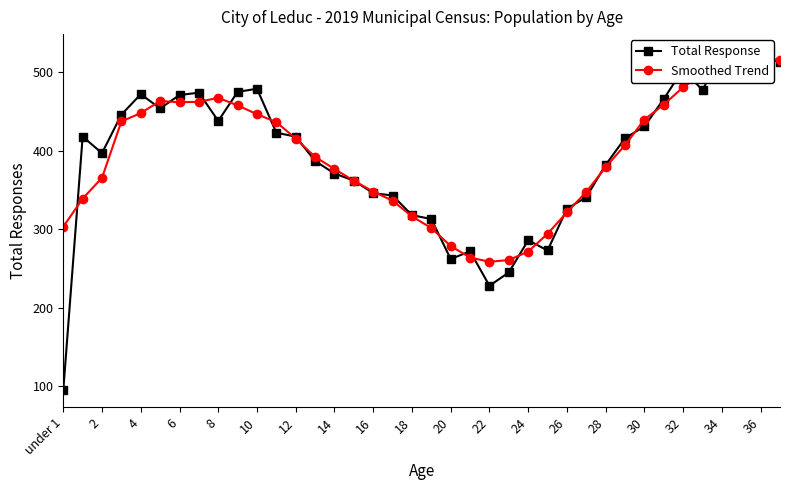

Does the chart display data point markers on the line(s)?

Yes